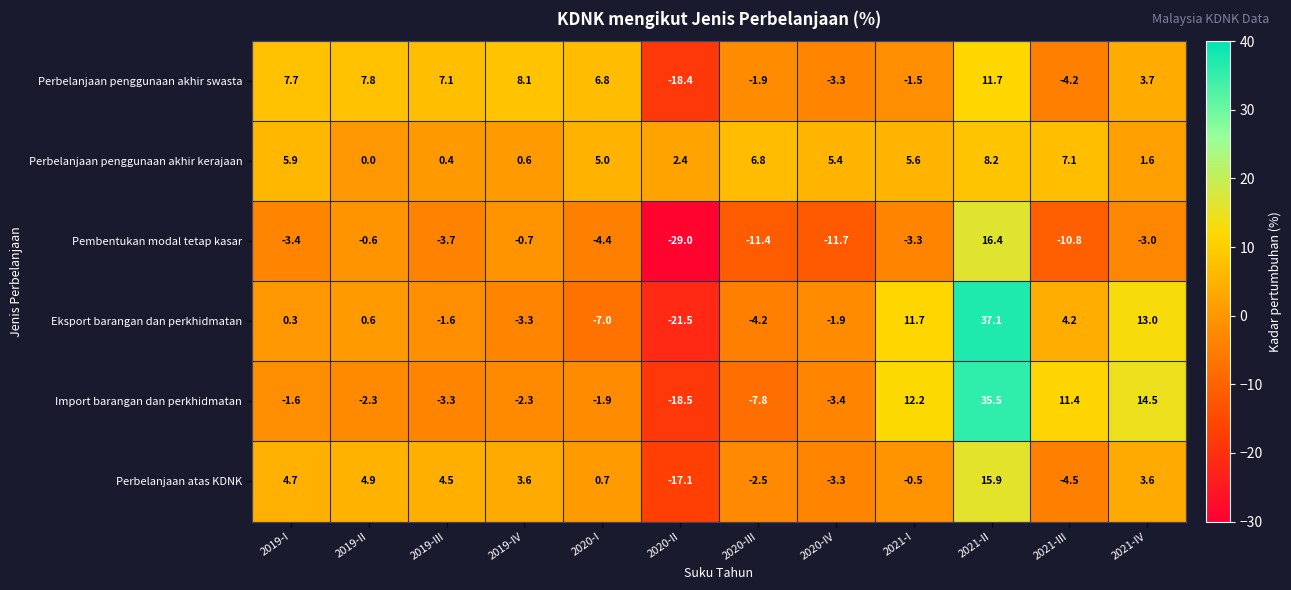

Which series has the largest total across all categories?

Perbelanjaan penggunaan akhir kerajaan